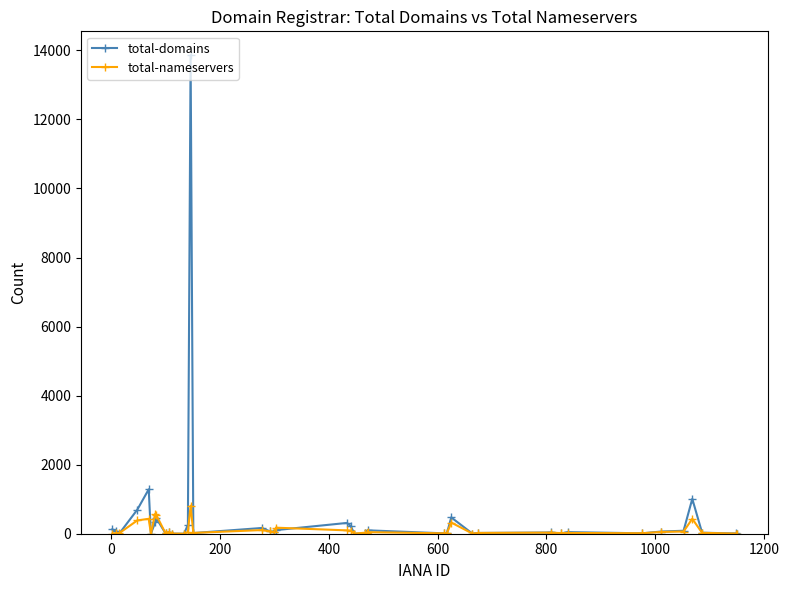

What is the highest value of the total-nameservers series?

812